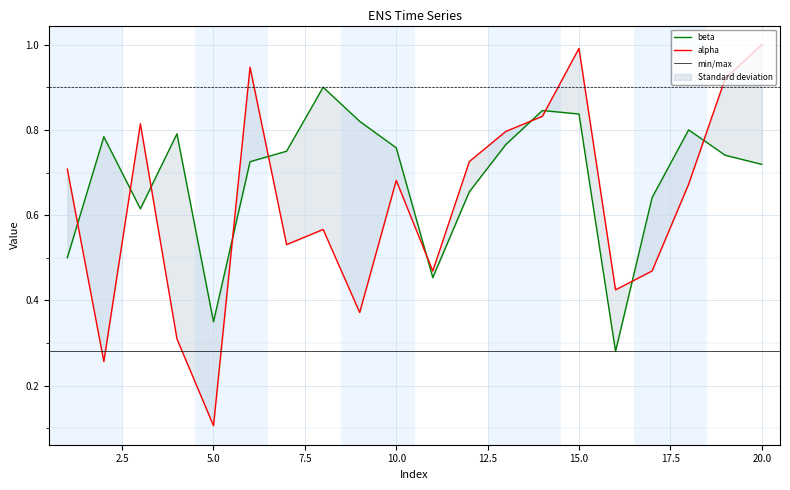

What is the lowest value of the alpha series?

0.1